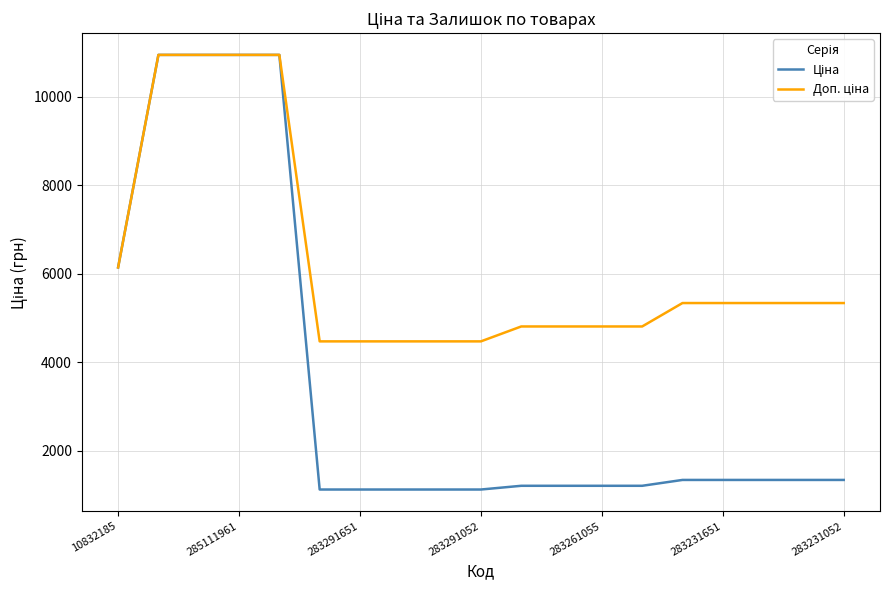

What is the greatest value displayed?

10952.0